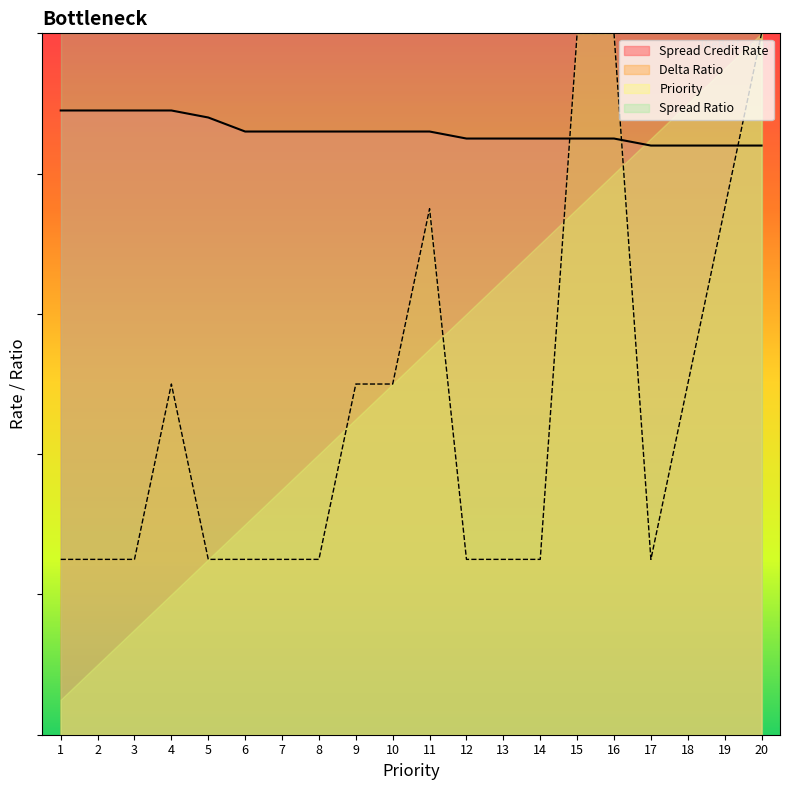

What is the average value of the Spread Credit Rate series?

4.3